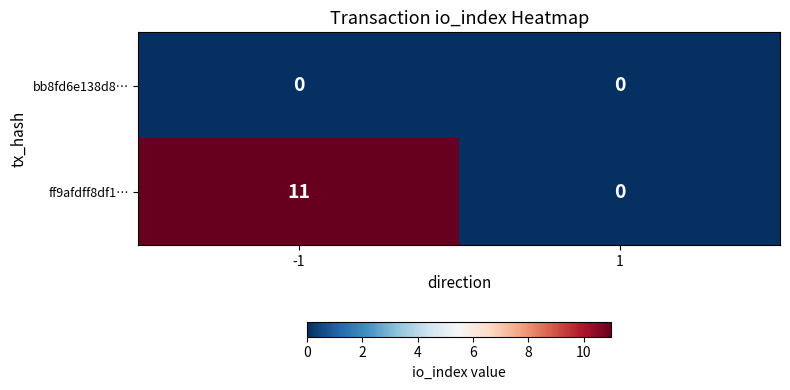

Reading left to right, list all the values displayed in this chart.

bb8fd6e138d8…: 0	0
ff9afdff8df1…: 11	0